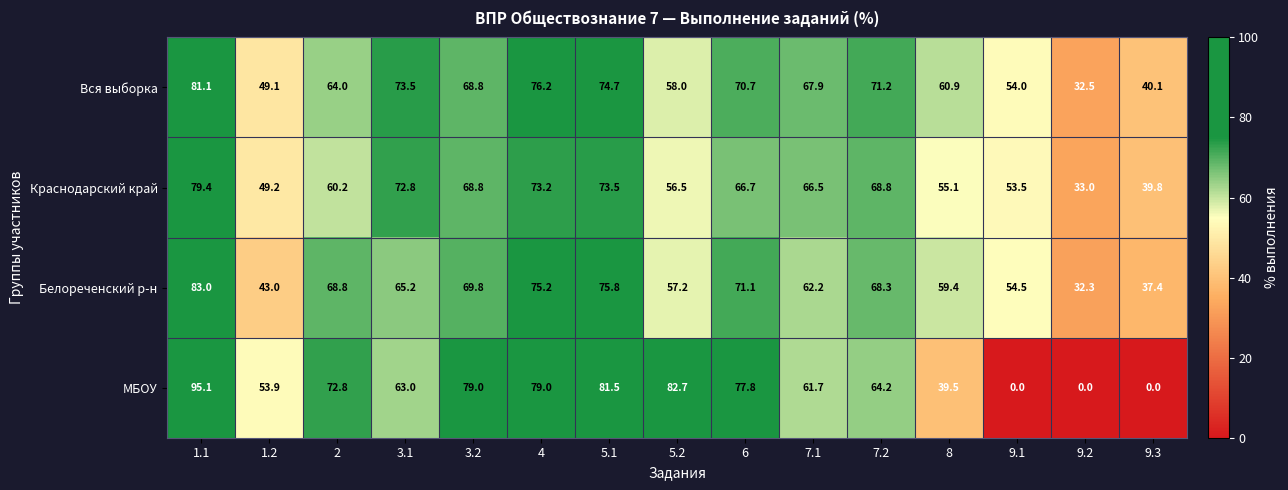

At which category is the sum across all series the highest?

1.1